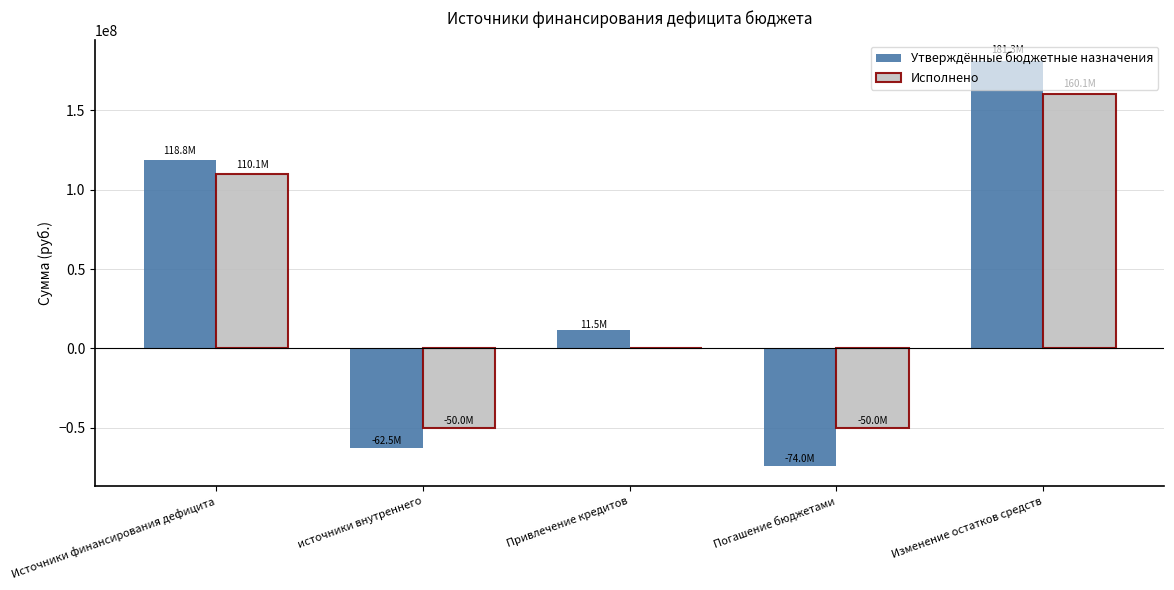

How many data points does each series have?

5